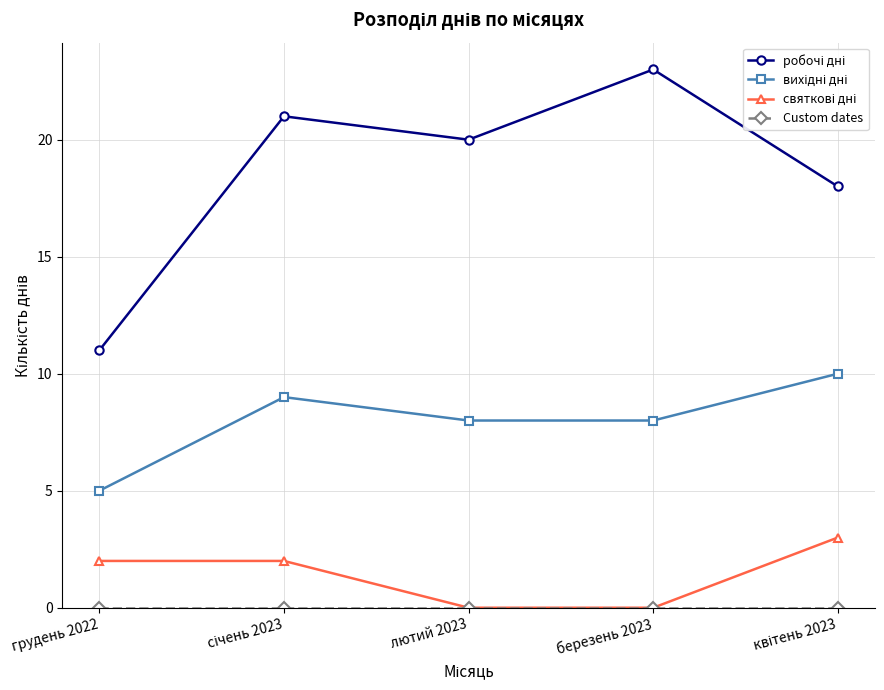

What position from the right is лютий 2023?

3